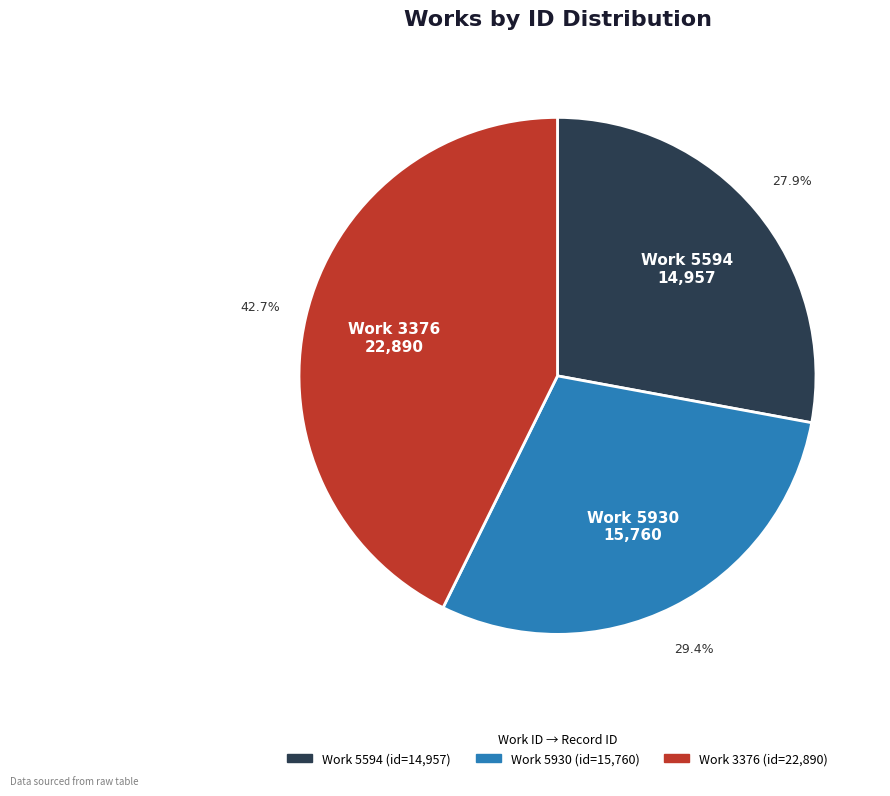

How many segments does this pie chart have?

3